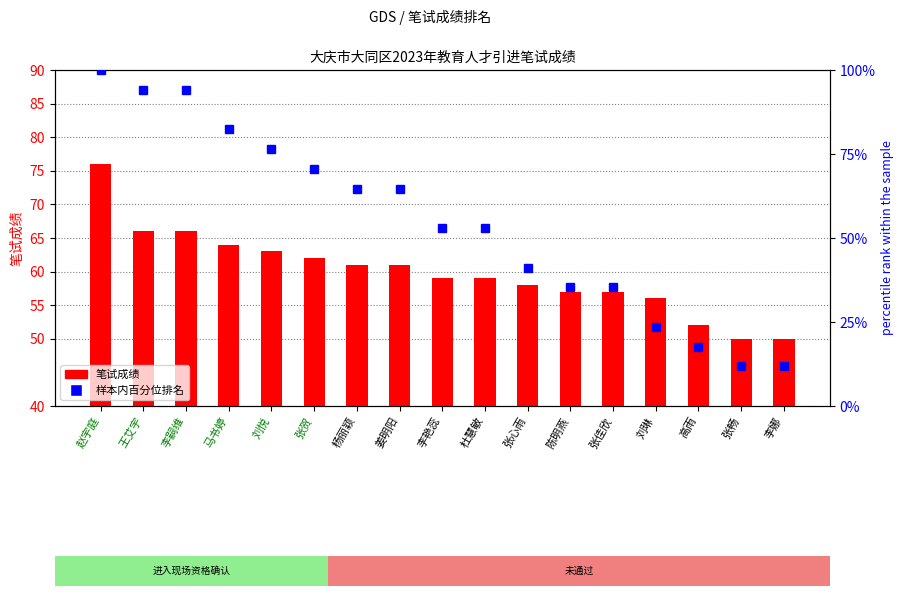

True or false: 笔试成绩 has a value of 22.5 at 马书婷.

False